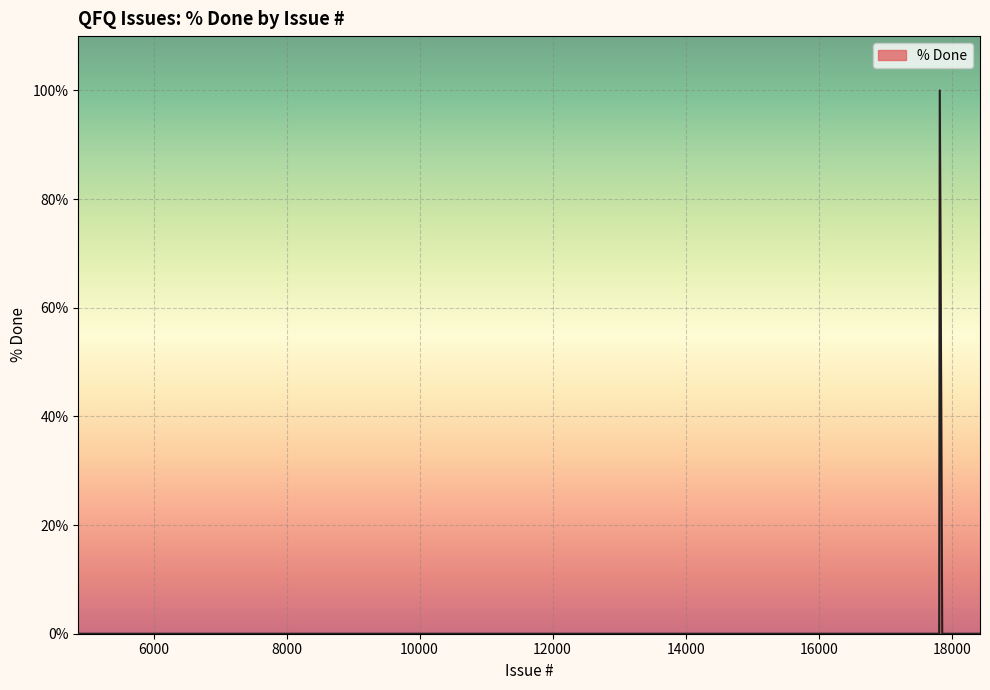

How many lines are shown in the chart?

1